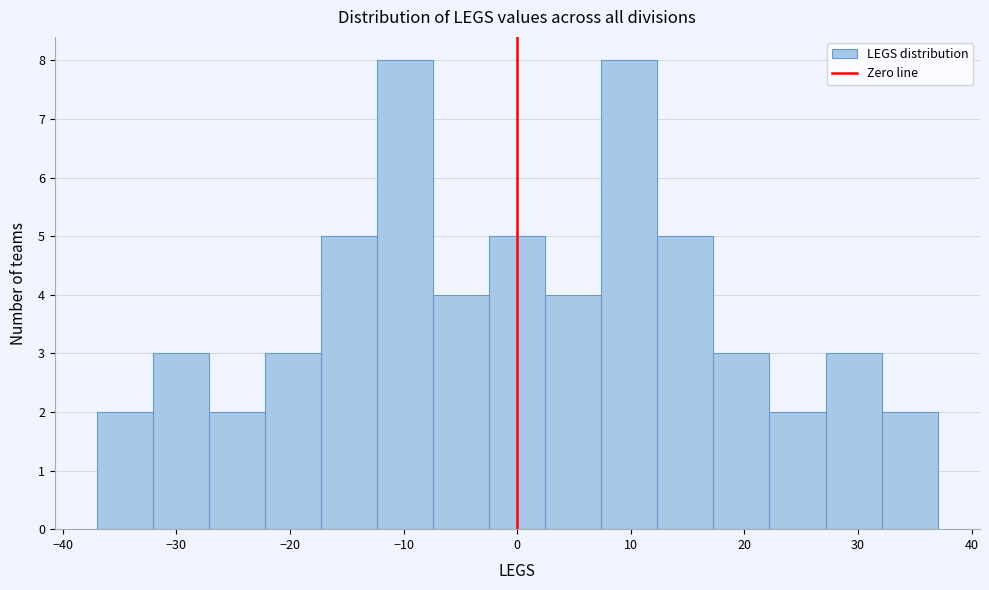

What is the height of the bar covering 17 to 22 on the x-axis? Neither the bar edges nor the heights are printed on the chart, so give them approximately, as read against the axes.

3